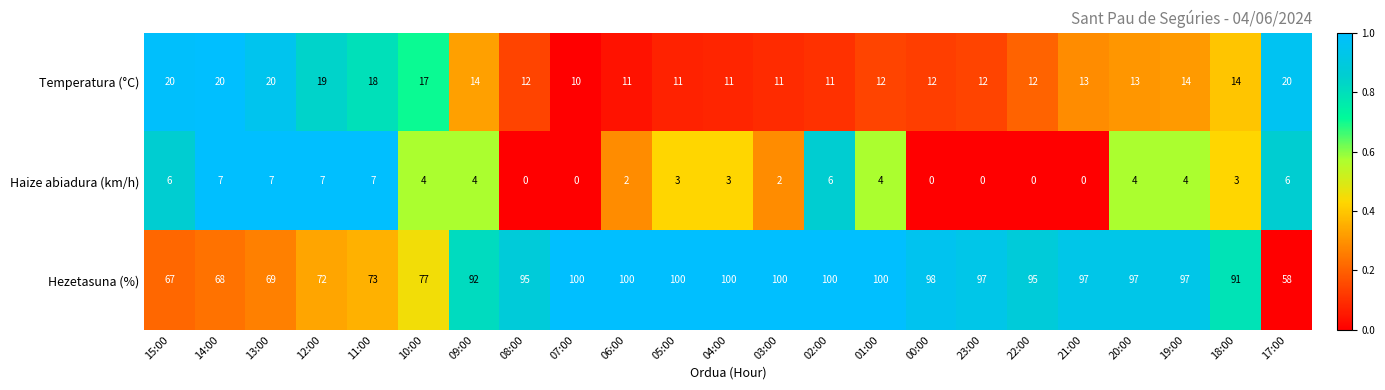

The Haize abiadura (km/h) series shows 3 at 00:00. True or false?

False